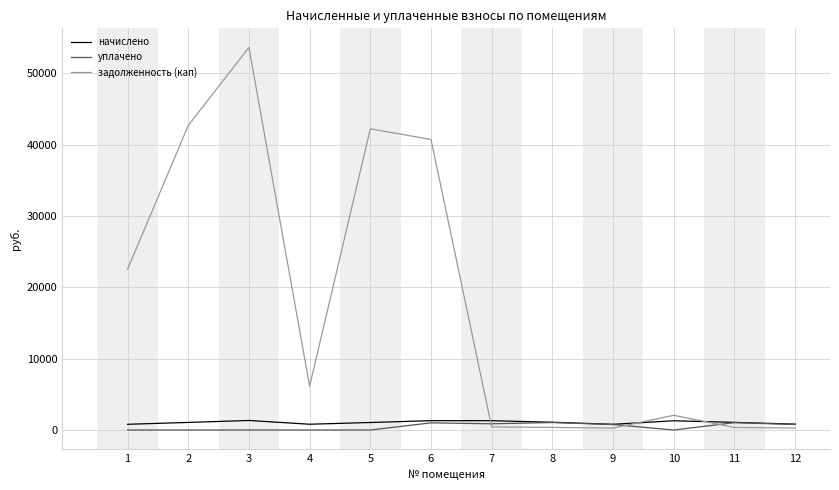

Which category has the highest value in the задолженность (кап) series?

3